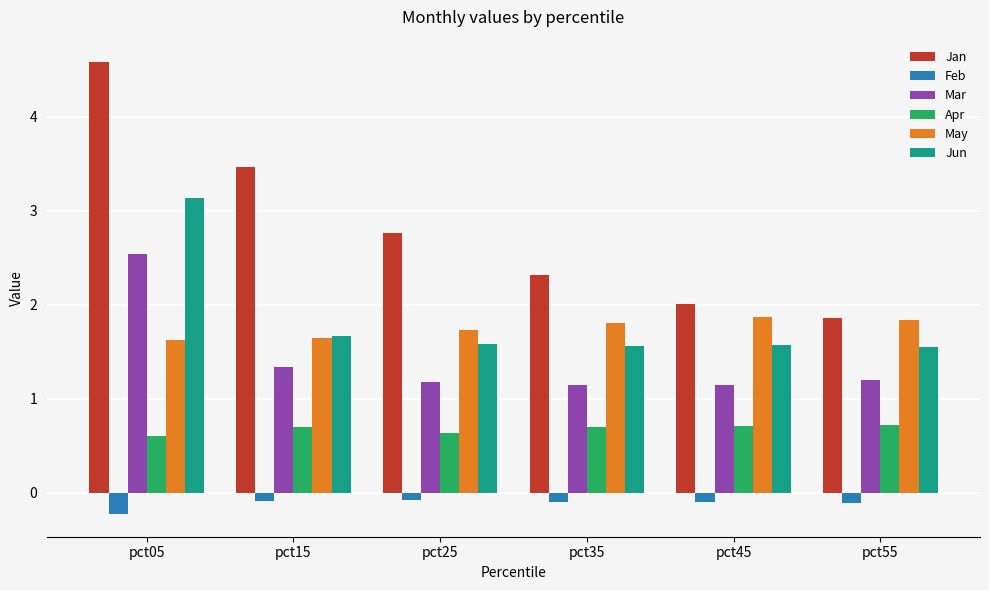

How many distinct data groups are displayed?

6